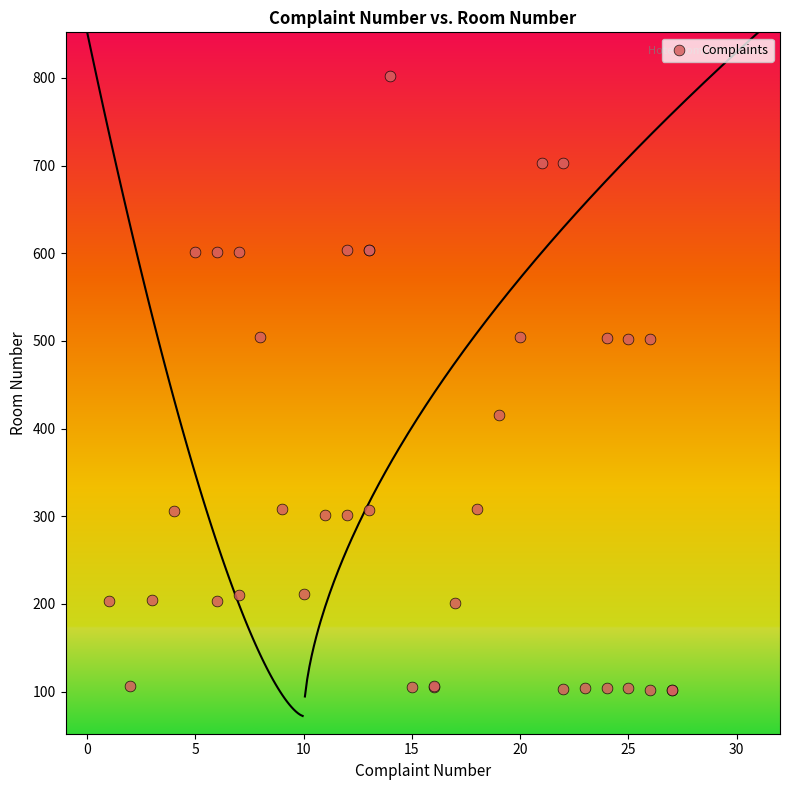

What Y value in the scatter plot is closest to 452?

415